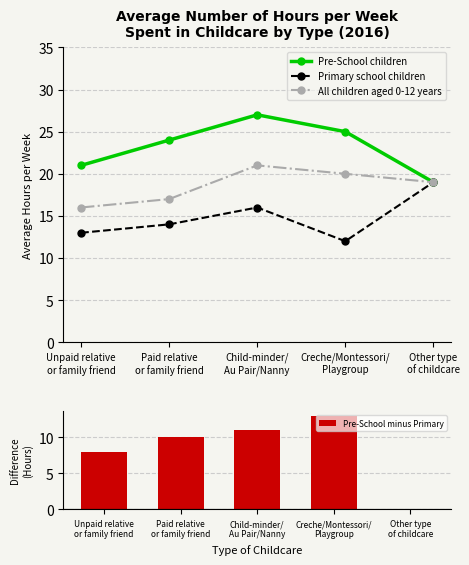

What is the value of the Primary school children point at the 3rd from the left?

16